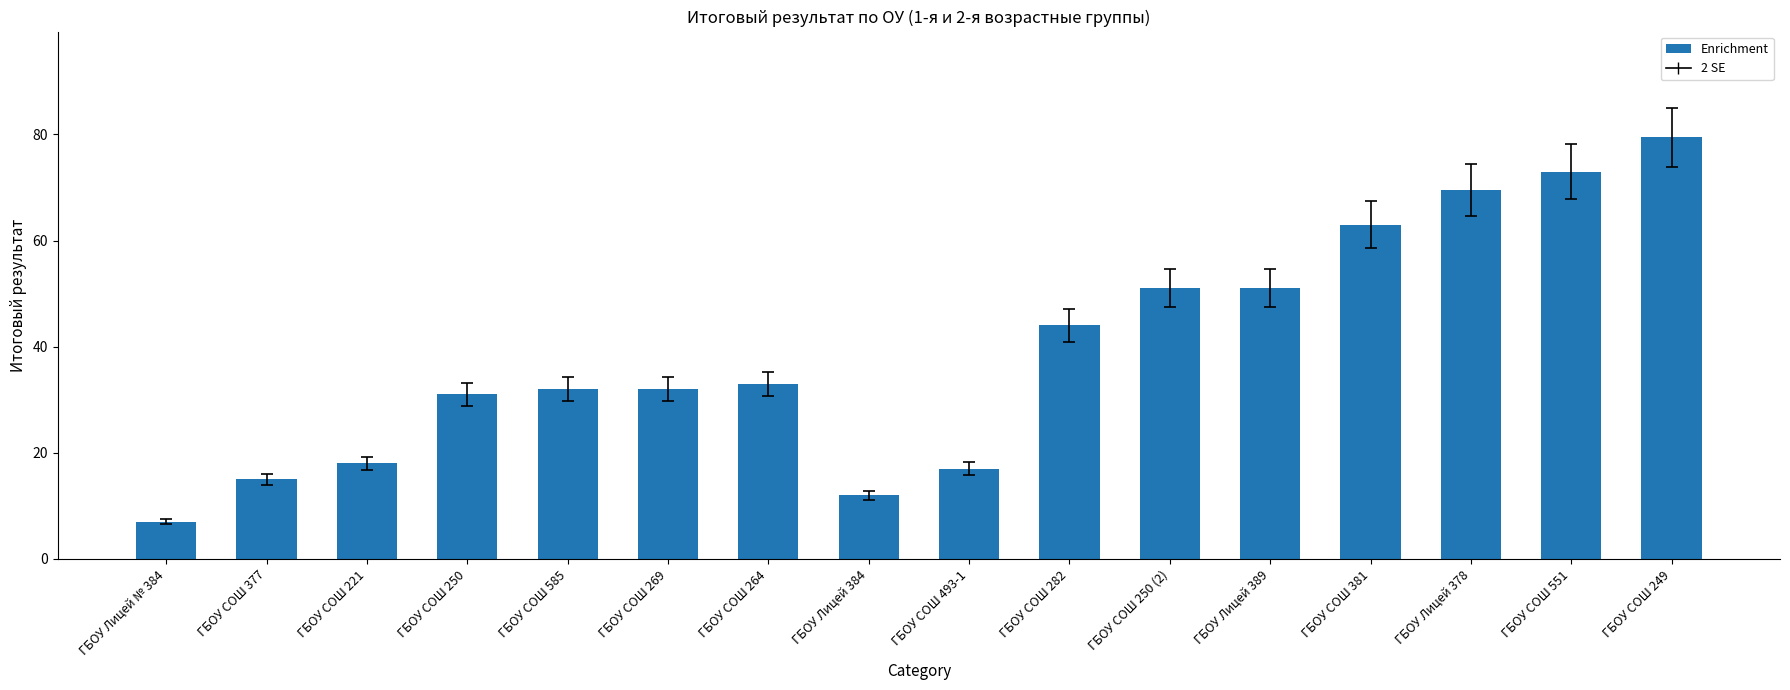

What is the label of the 7th bar from the right?

ГБОУ СОШ 282